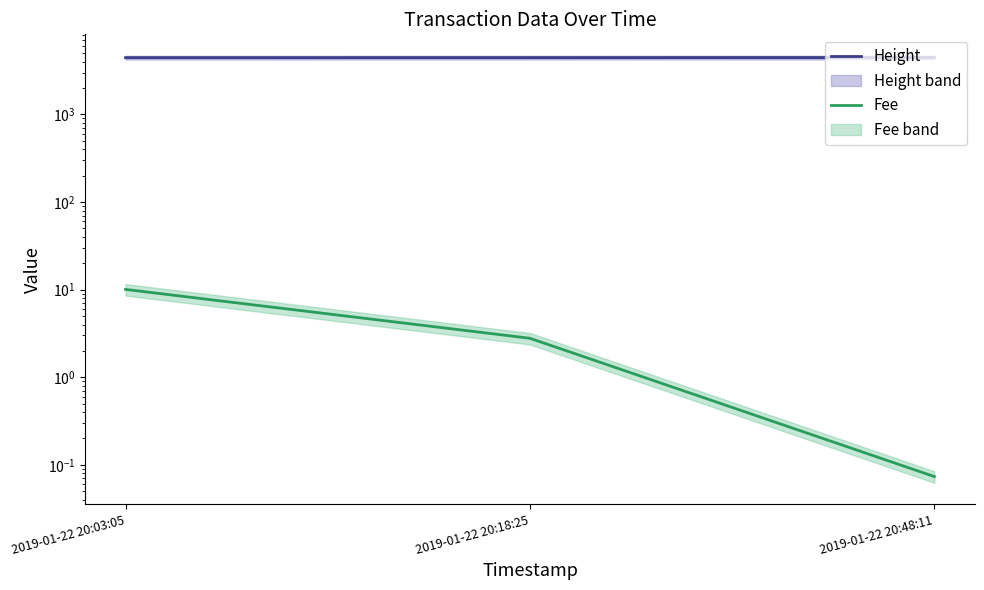

The Fee series shows 3.8 at 2019-01-22 20:18:25. True or false?

False